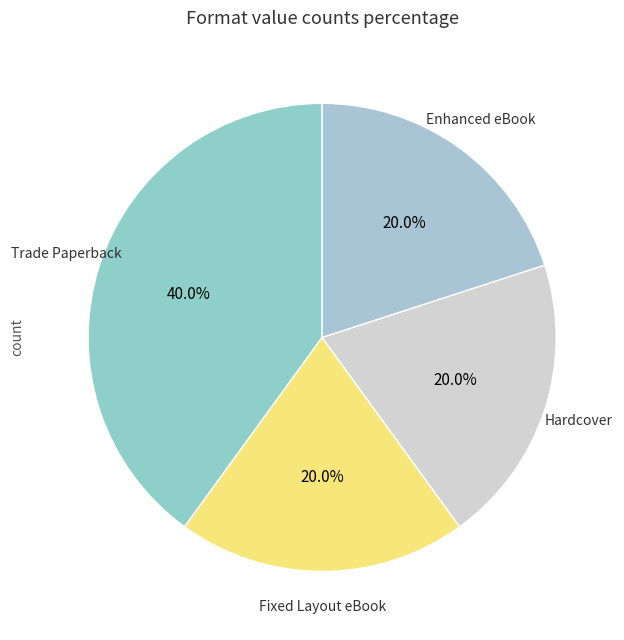

Approximately how many times larger is the value at Hardcover compared to Enhanced eBook?

1.0